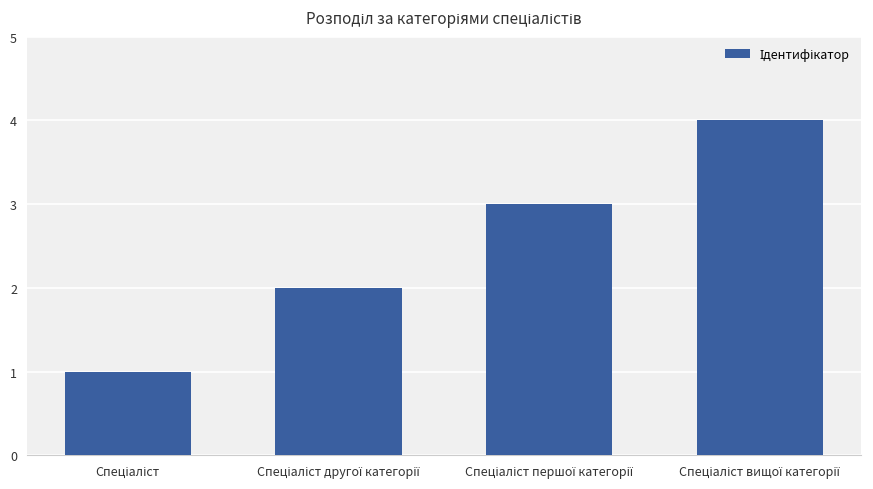

What is the value of the 1st bar from the left?

1